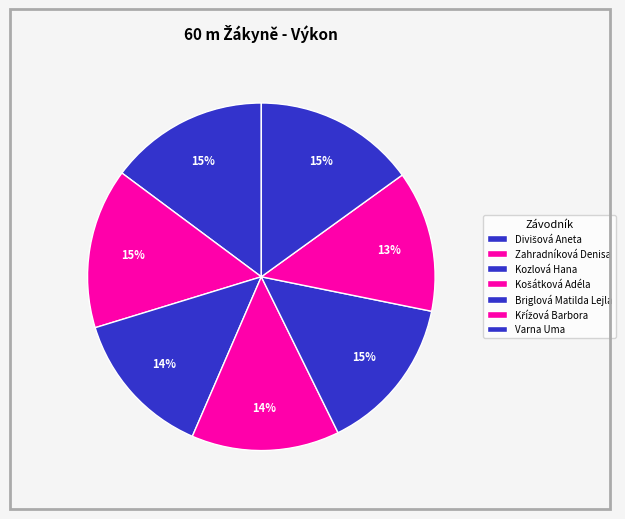

What percentage is the Kozlová Hana slice, to the nearest percent?

14%